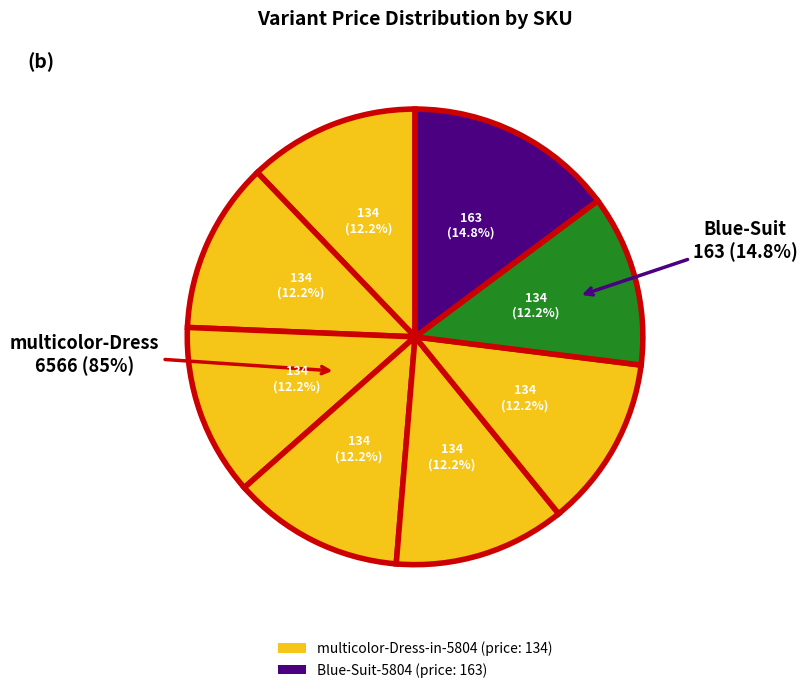

Is it true that multicolor-Dress-in-5804 XS is 12% of the pie?

True